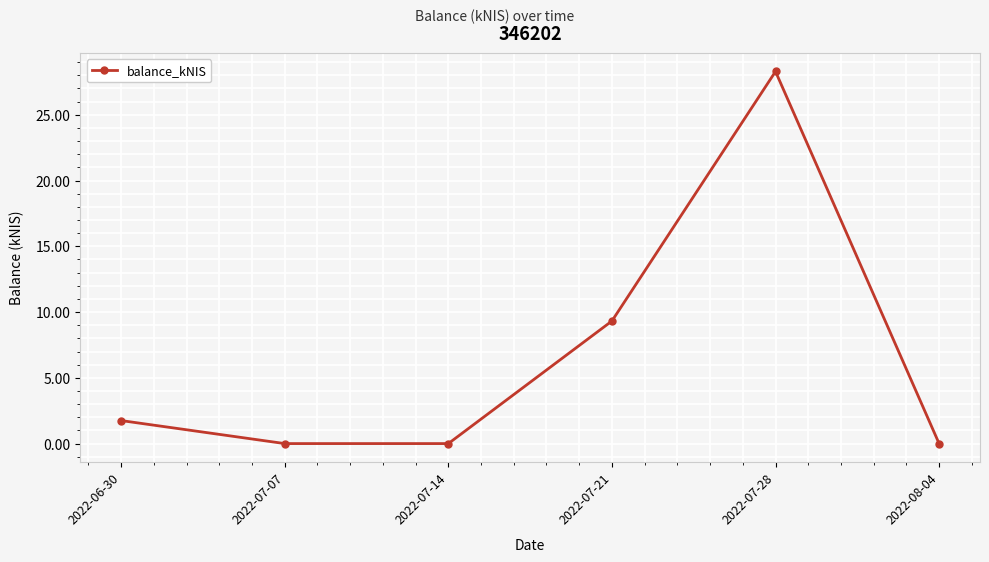

Reading left to right, list all the values displayed in this chart.

1.8	0.0	0.0	9.3	28.3	0.0